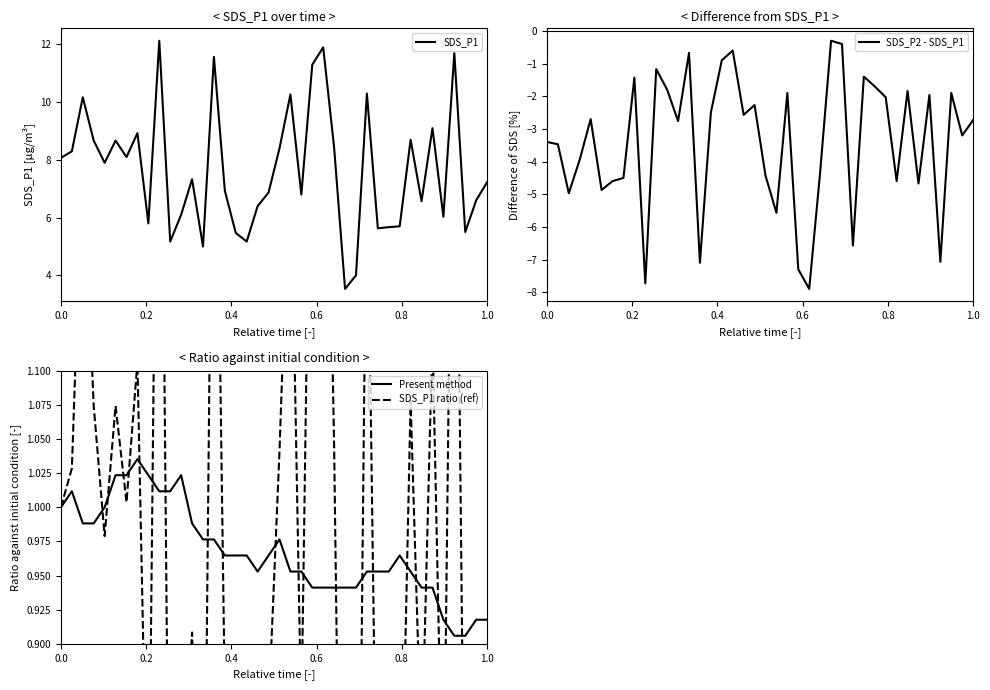

At how many categories does at least one series exceed 4?

38